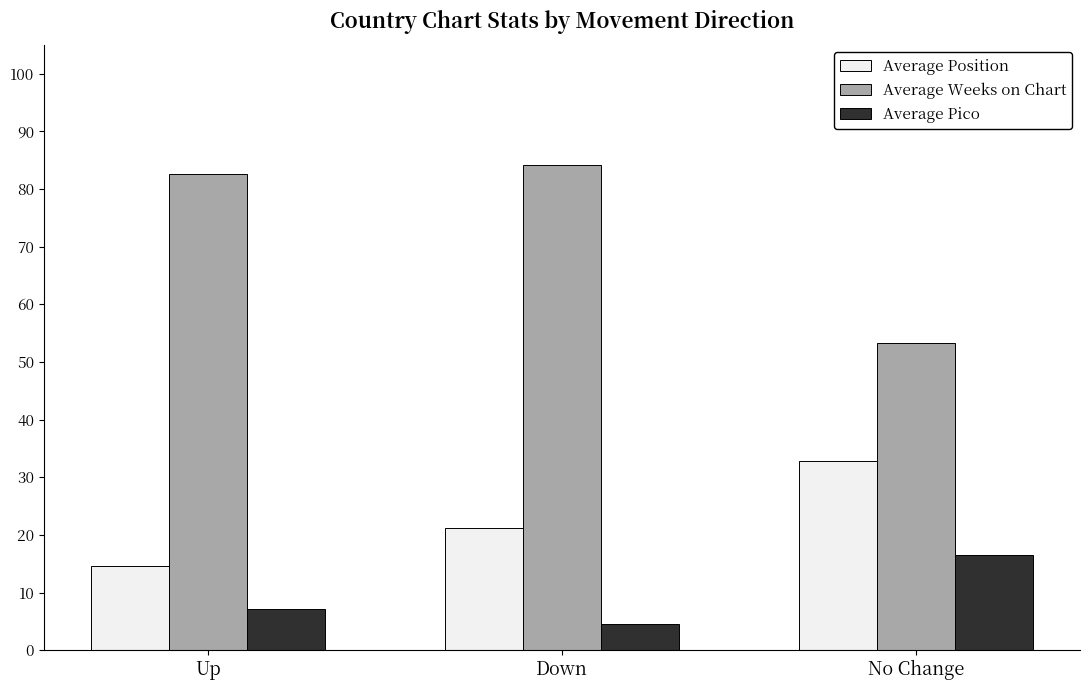

What is the sum of all Average Weeks on Chart values?

220.0